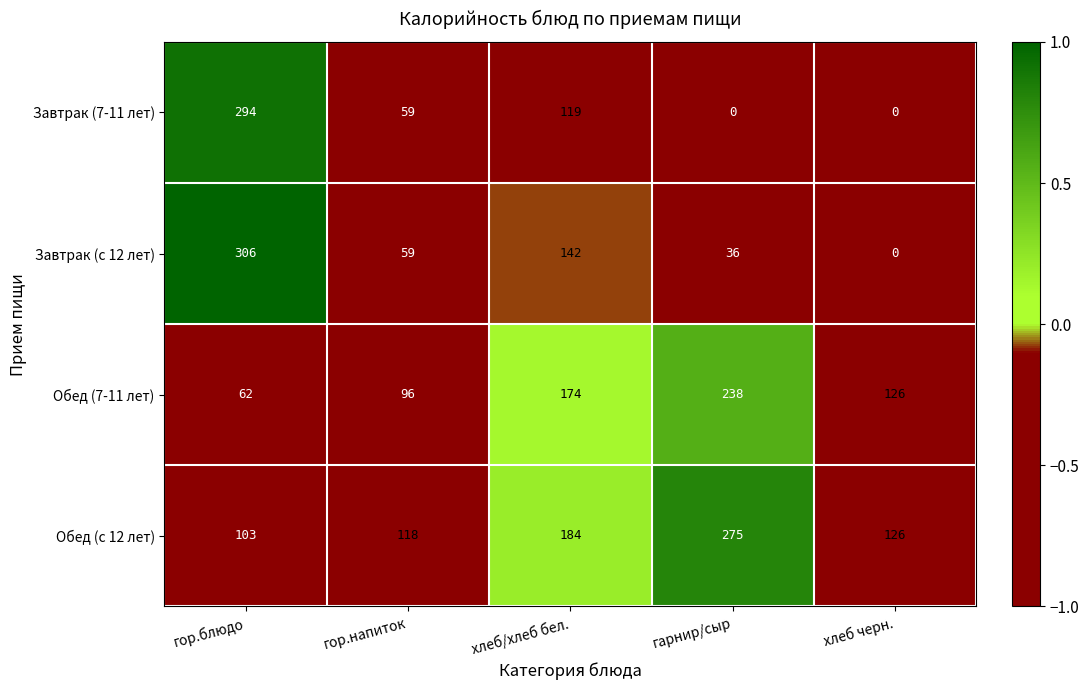

True or false: Завтрак (7-11 лет) has a value of 0 at хлеб черн..

True